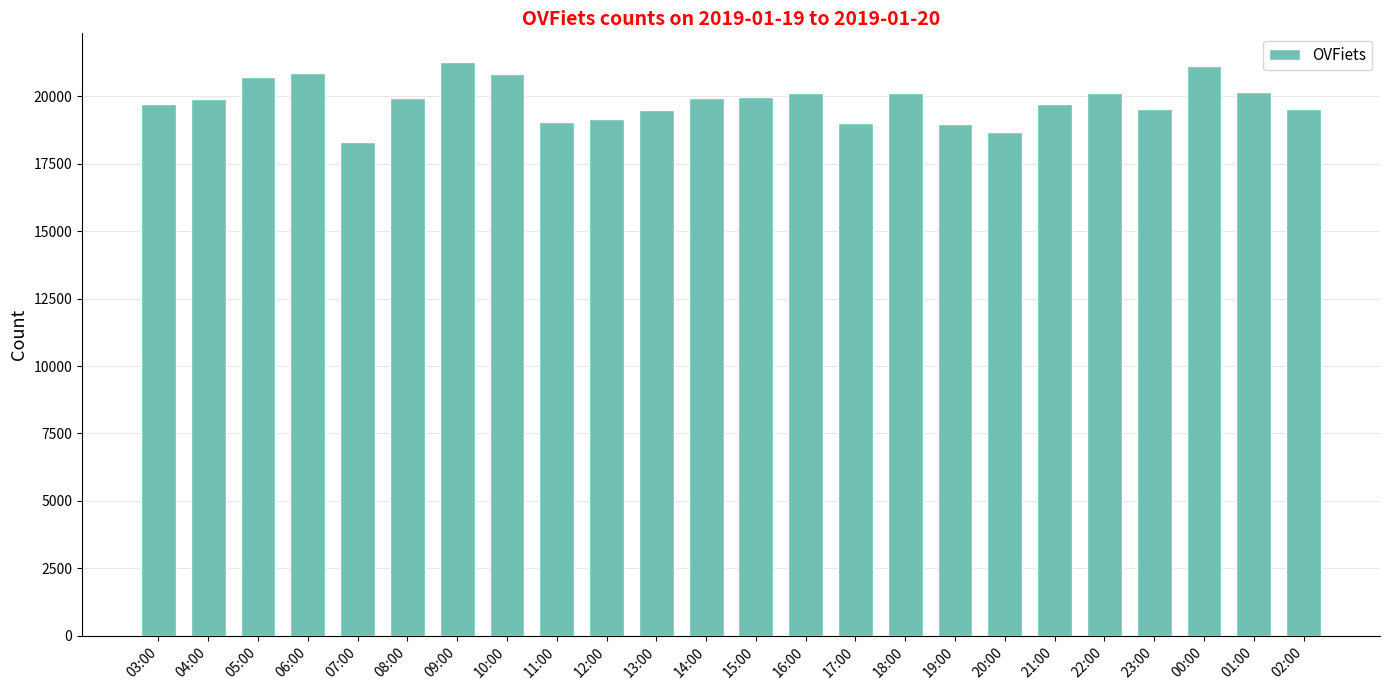

What is the change in value from 05:00 to 20:00?

-2045